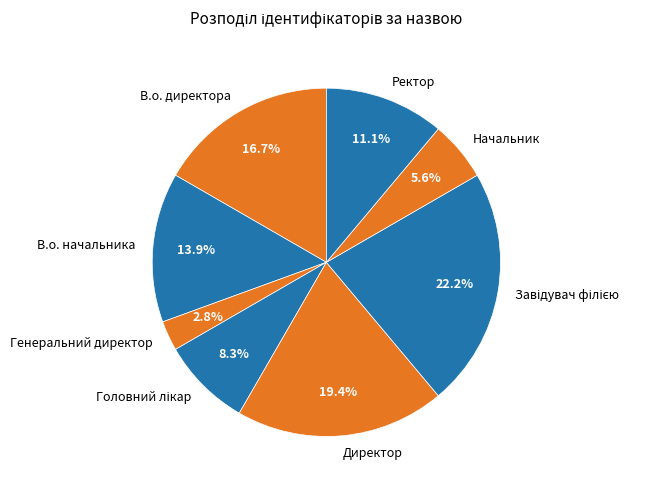

What percentage is NOT represented by Ректор?

88.9%